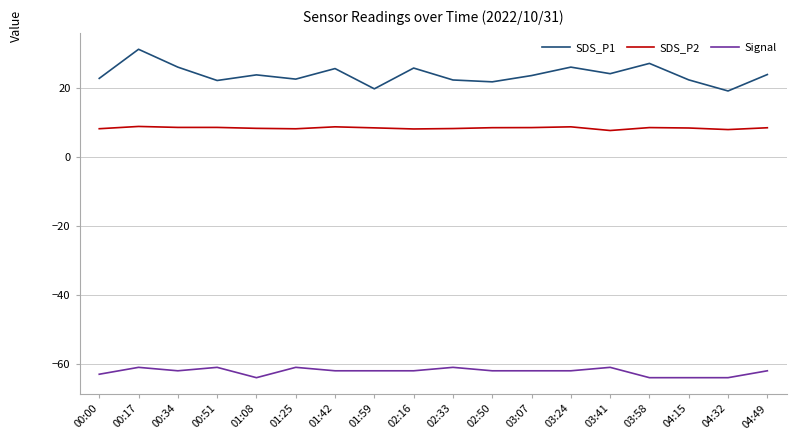

What is the maximum value for SDS_P1?

31.3